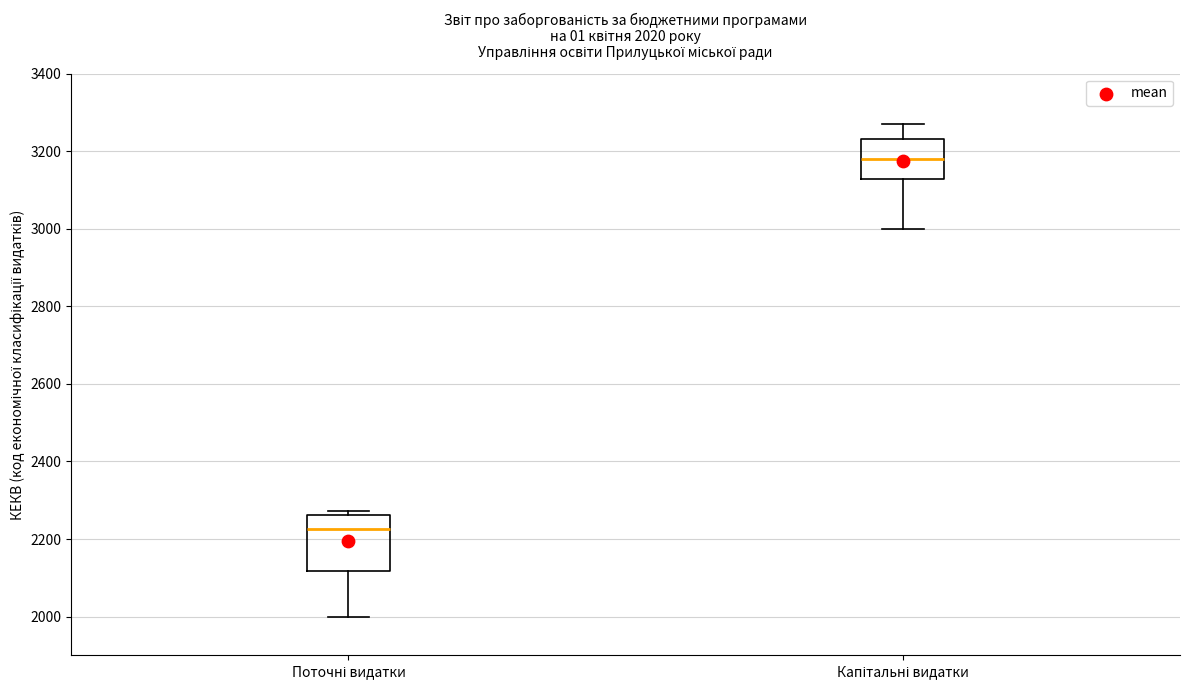

Comparing the boxes themselves (not the whiskers), which one is the tallest?

Поточні видатки